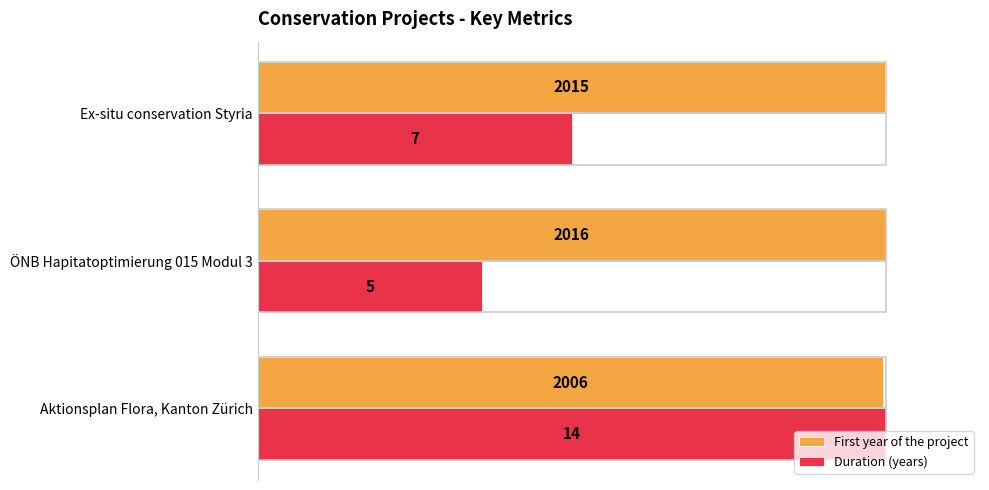

What are all the series names shown in the legend?

First year of the project, Duration (years)